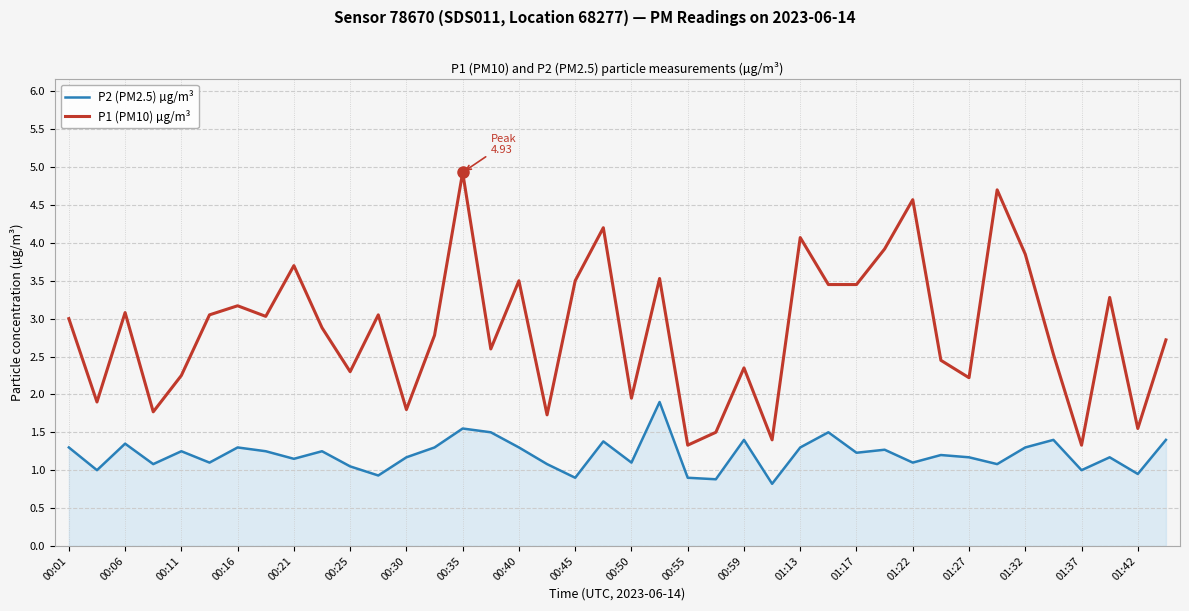

What is the difference between the maximum and minimum values in the P2 (PM2.5) µg/m³ series?

1.1